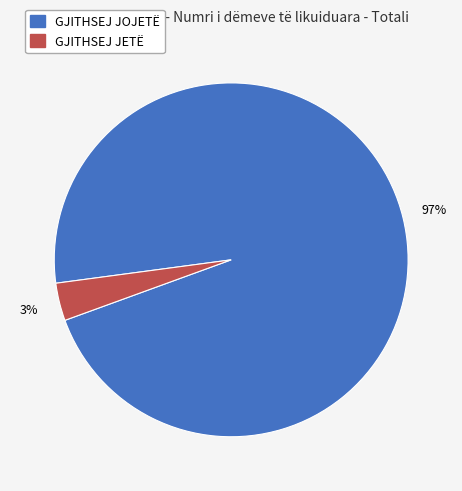

To the nearest percent, what is the average slice percentage?

50%